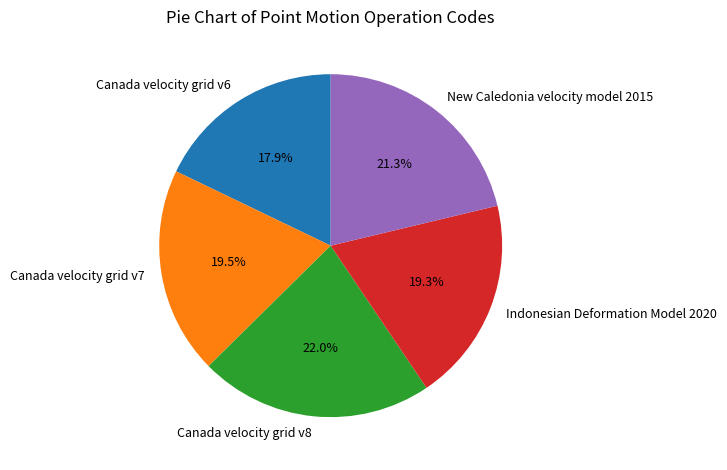

Which category has the biggest portion of the pie?

Canada velocity grid v8